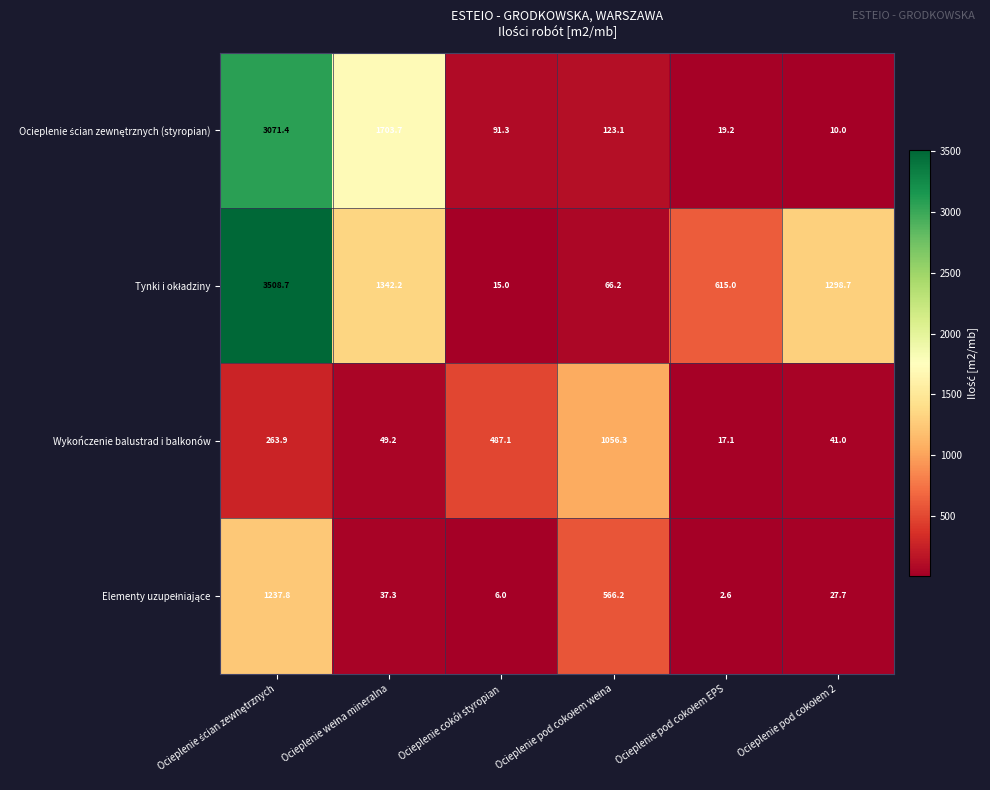

How many data points in Wykończenie balustrad i balkonów are less than 263?

3